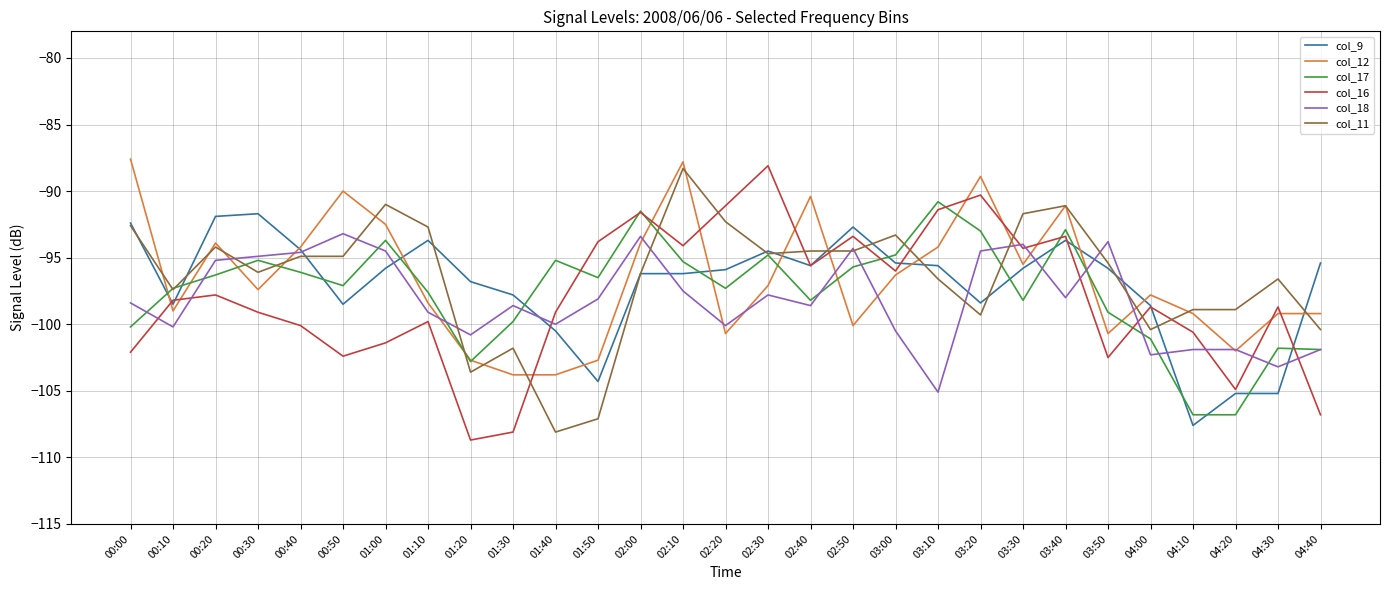

At which label is col_18 closest to -99?

01:10